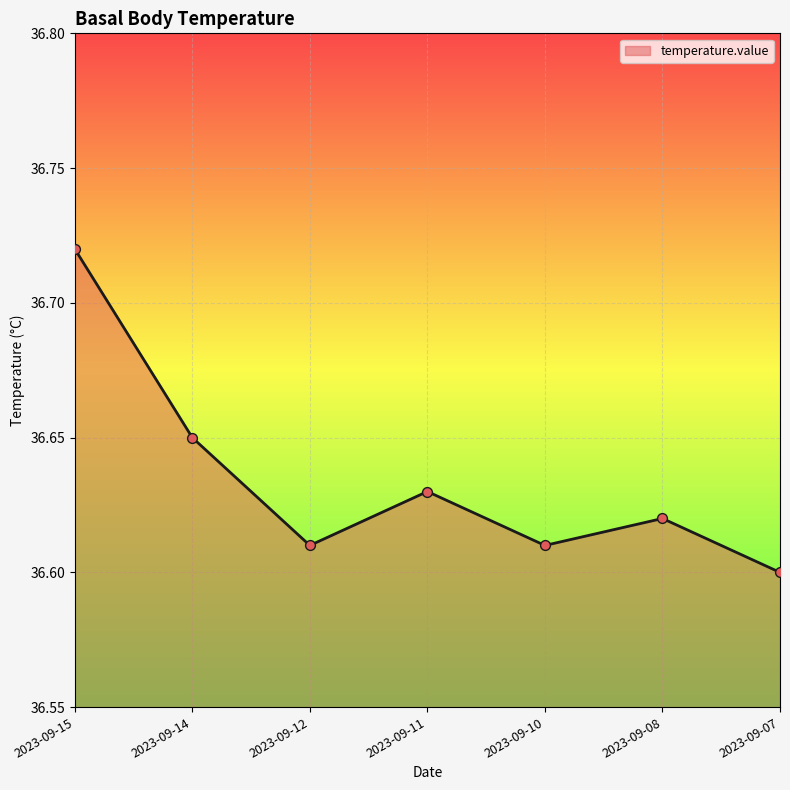

Which has a higher value, 2023-09-14 or 2023-09-15?

2023-09-15